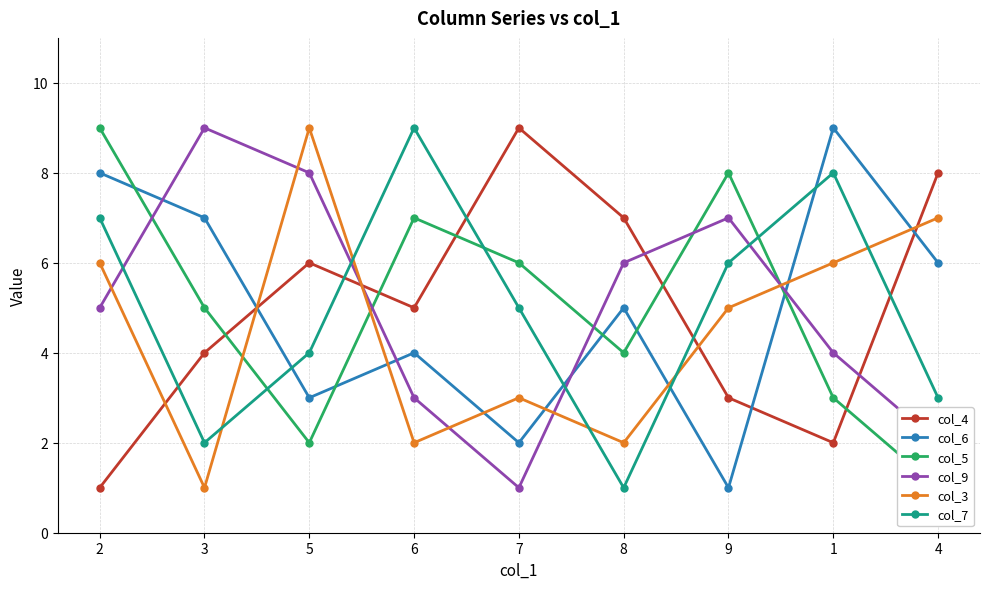

What is the label of the 5th point from the left?

7